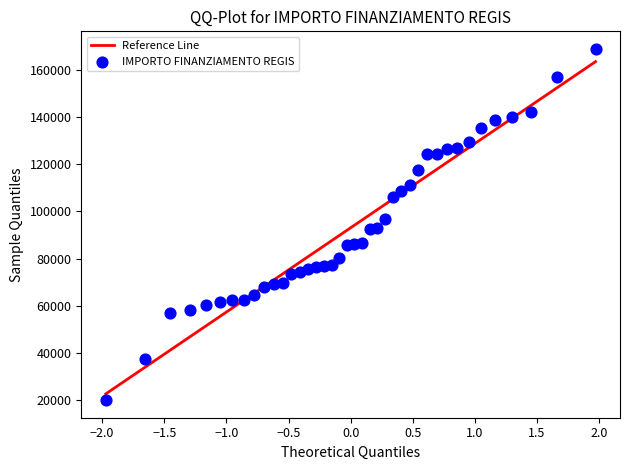

What is the range of X values (max minus min)?

3.9